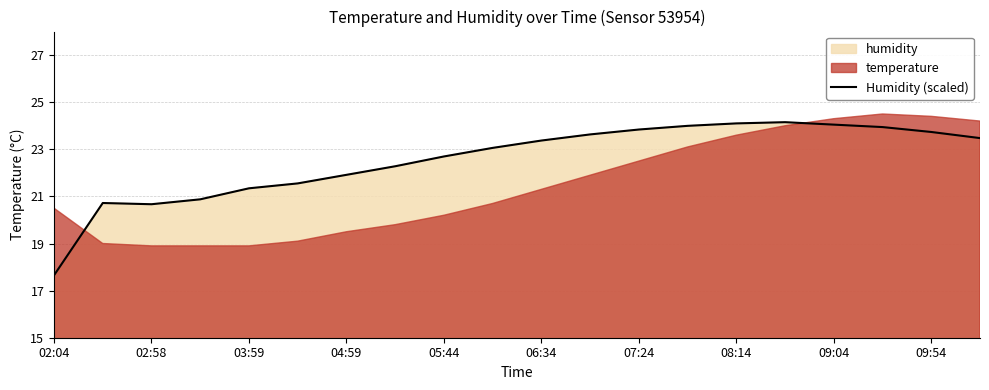

Reading right to left, extract all data points from this chart.

23.5	23.7	23.9	24.0	24.2	24.1	24.0	23.8	23.6	23.4	23.1	22.7	22.3	21.9	21.6	21.3	20.9	20.7	20.7	17.7